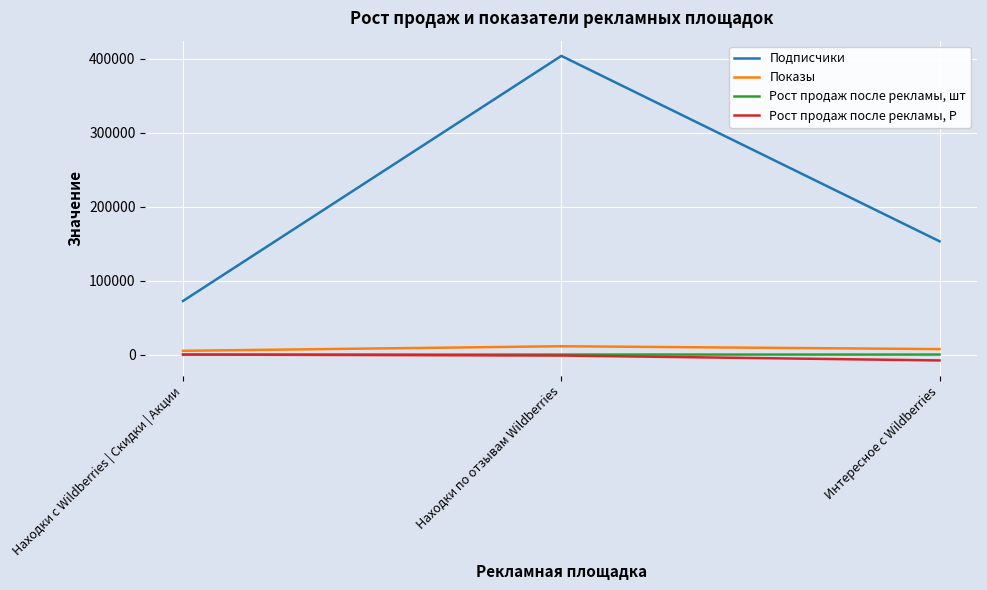

Which series has the largest total across all categories?

Подписчики